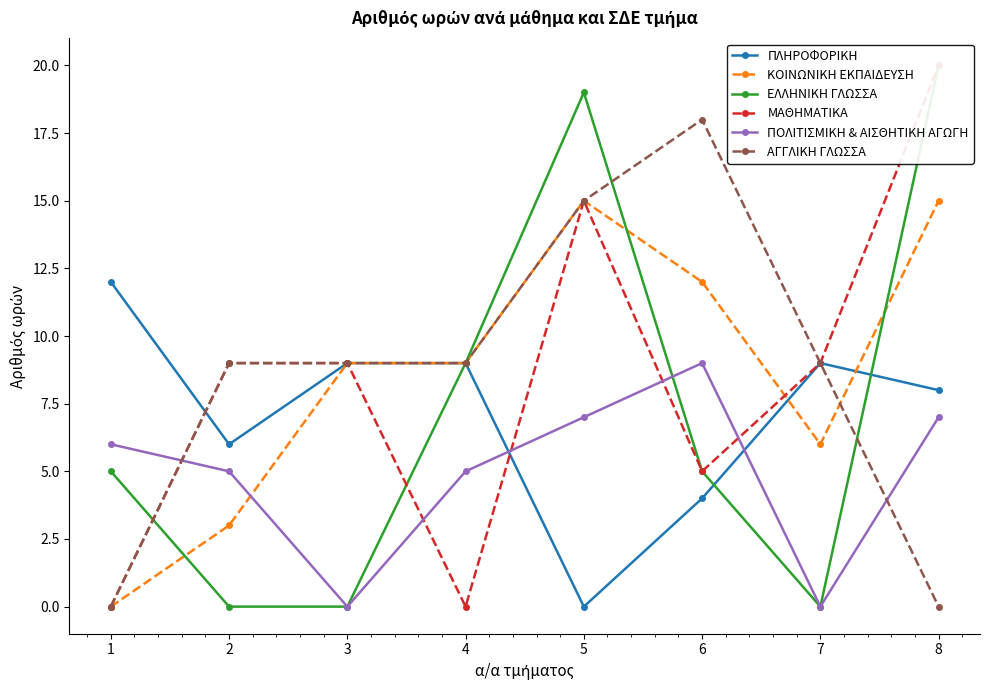

What is the highest value of the ΠΛΗΡΟΦΟΡΙΚΗ series?

12